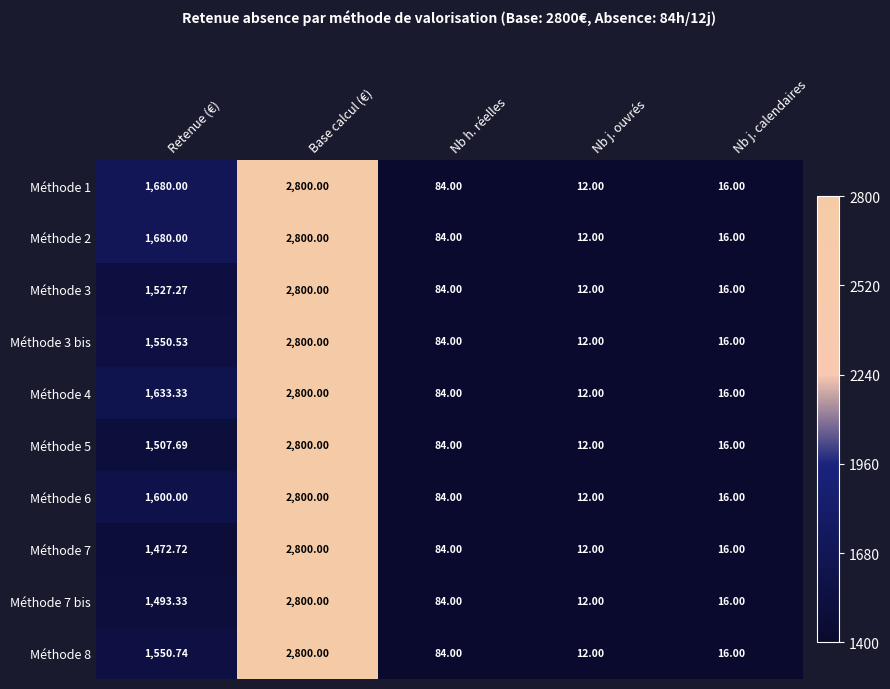

Rank the categories by Méthode 4 value from highest to lowest.

Base calcul (€), Retenue (€), Nb h. réelles, Nb j. calendaires, Nb j. ouvrés